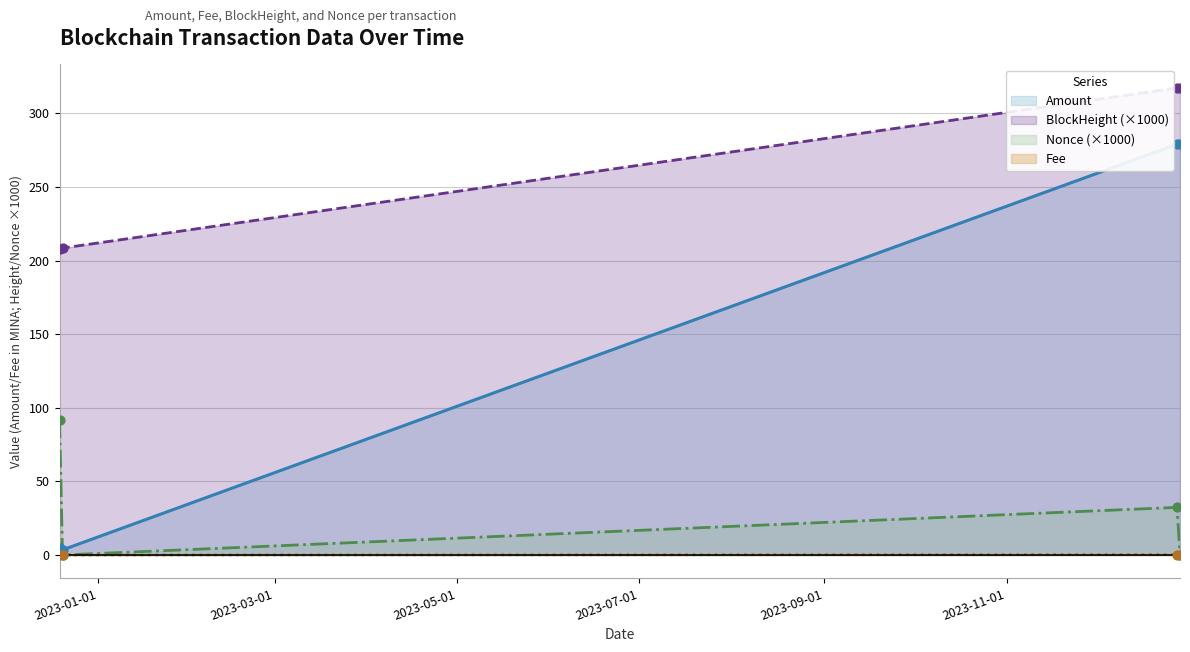

Which series contains the highest Y value?

BlockHeight